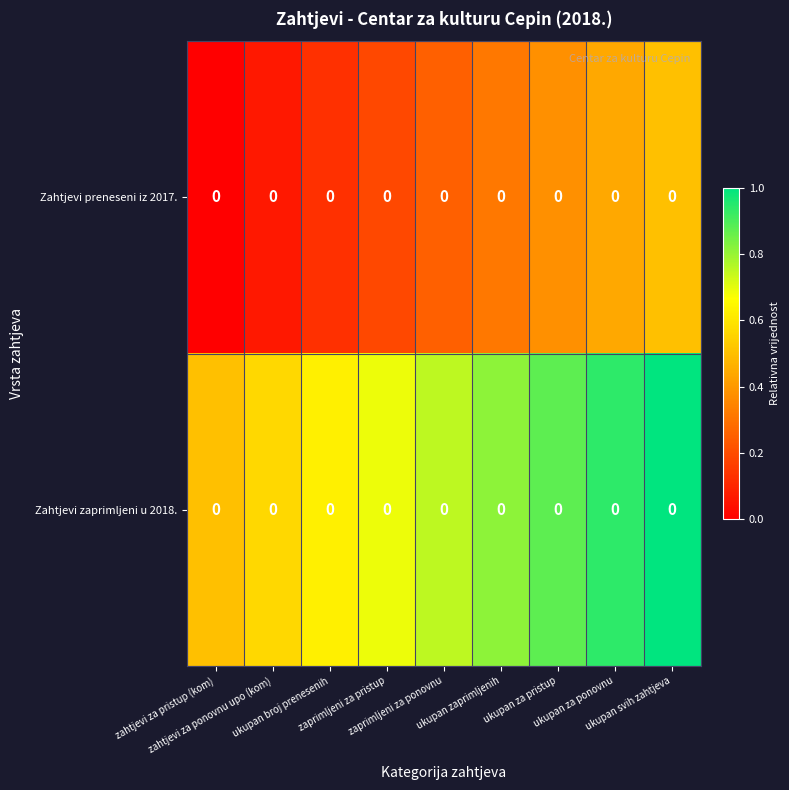

List the series in order of their peak value, lowest first.

Zahtjevi preneseni iz 2017., Zahtjevi zaprimljeni u 2018.